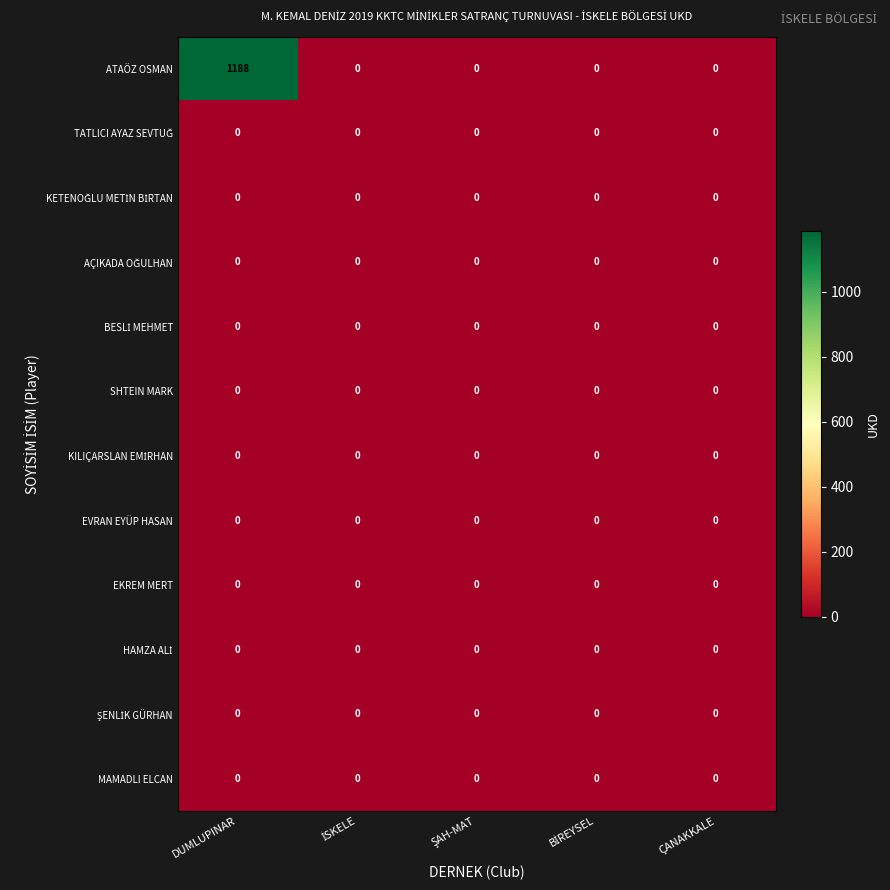

Which series has the largest range (max minus min)?

ATAÖZ OSMAN